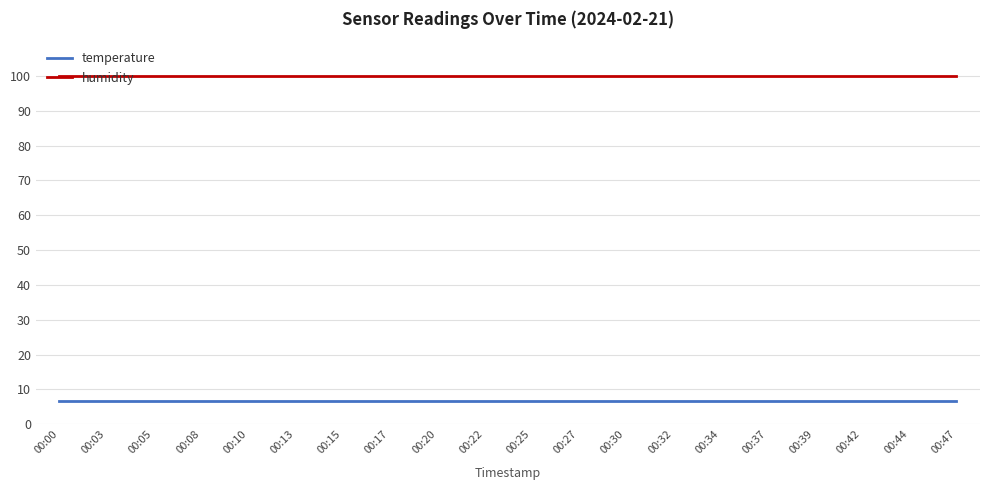

What is the difference between the highest and lowest values at 00:37?

93.1